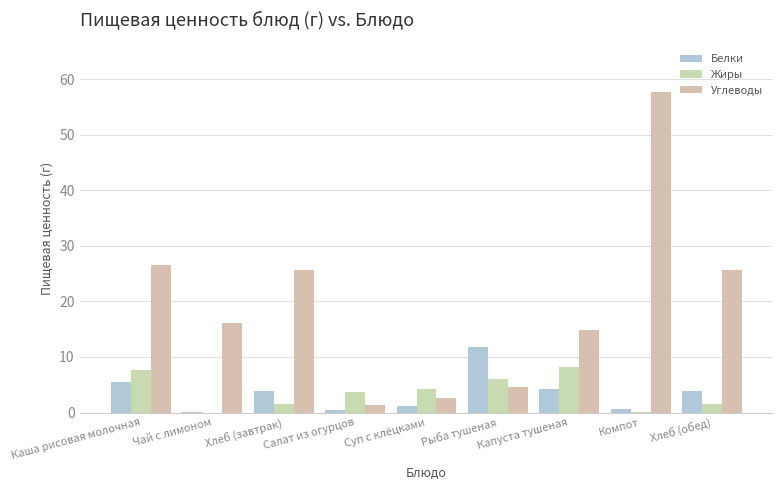

How many data points in Жиры are above 3?

5